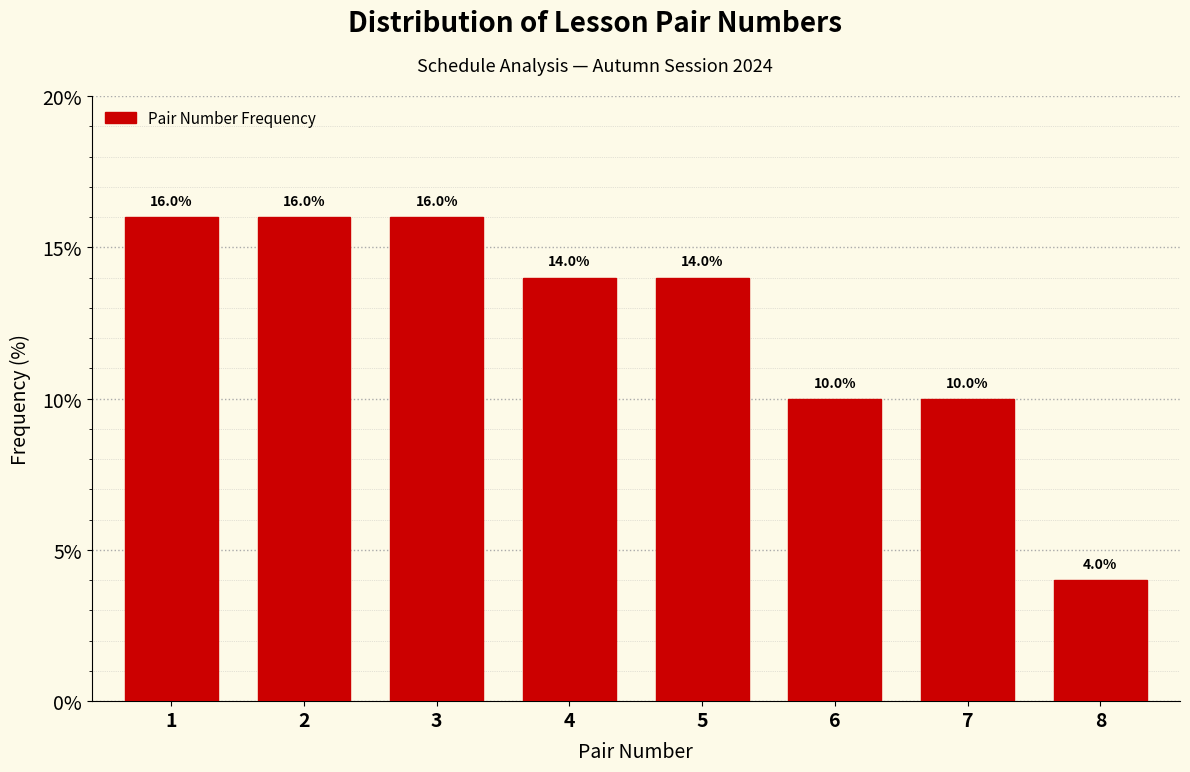

Reading left to right, transcribe all the data shown in this chart.

1=16.0	2=16.0	3=16.0	4=14.0	5=14.0	6=10.0	7=10.0	8=4.0